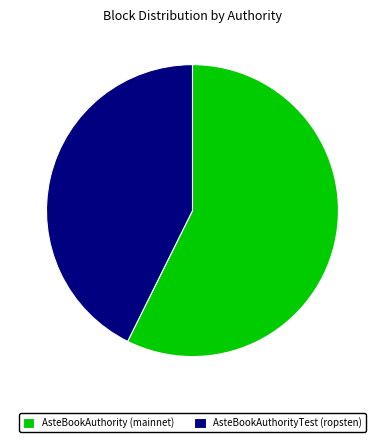

True or false: AsteBookAuthority (mainnet) accounts for 57% of the total.

True